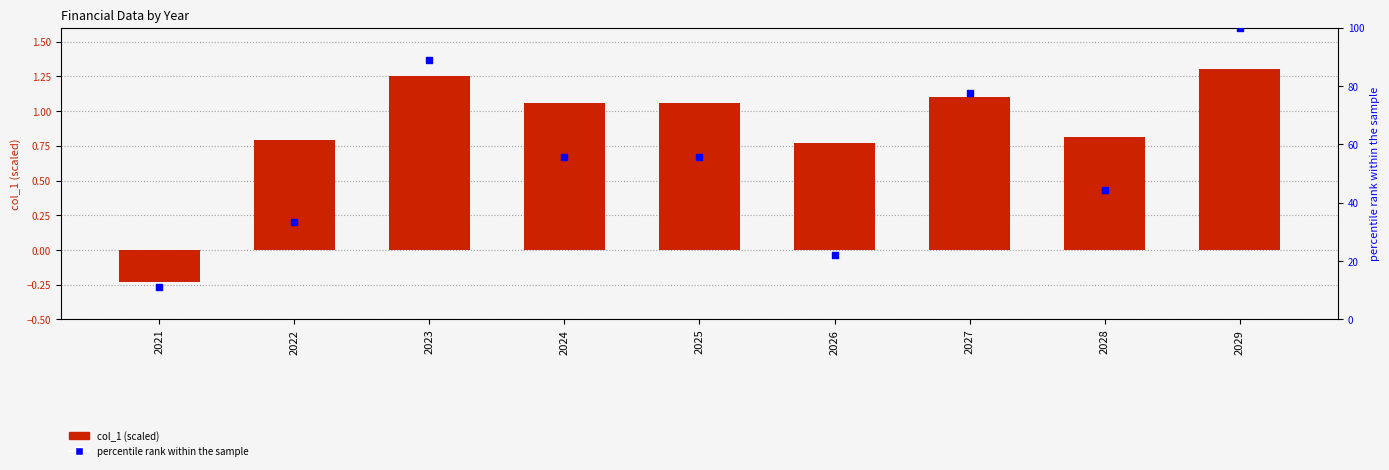

What is the total value across all series at 2021?

10.9